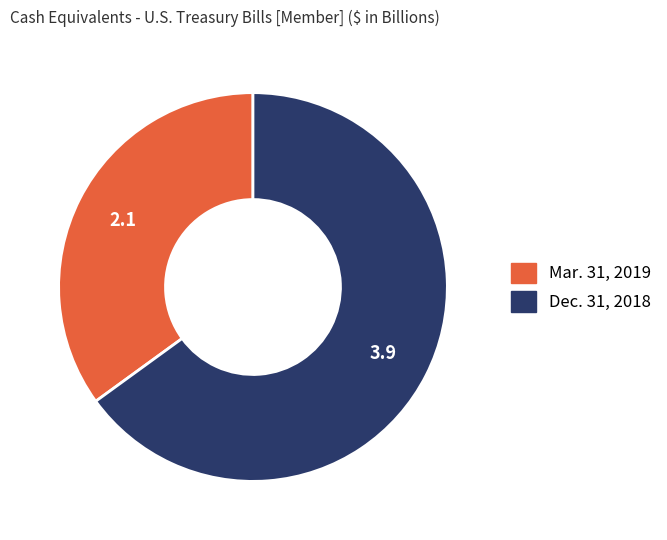

Which has a higher value, Dec. 31, 2018 or Mar. 31, 2019?

Dec. 31, 2018